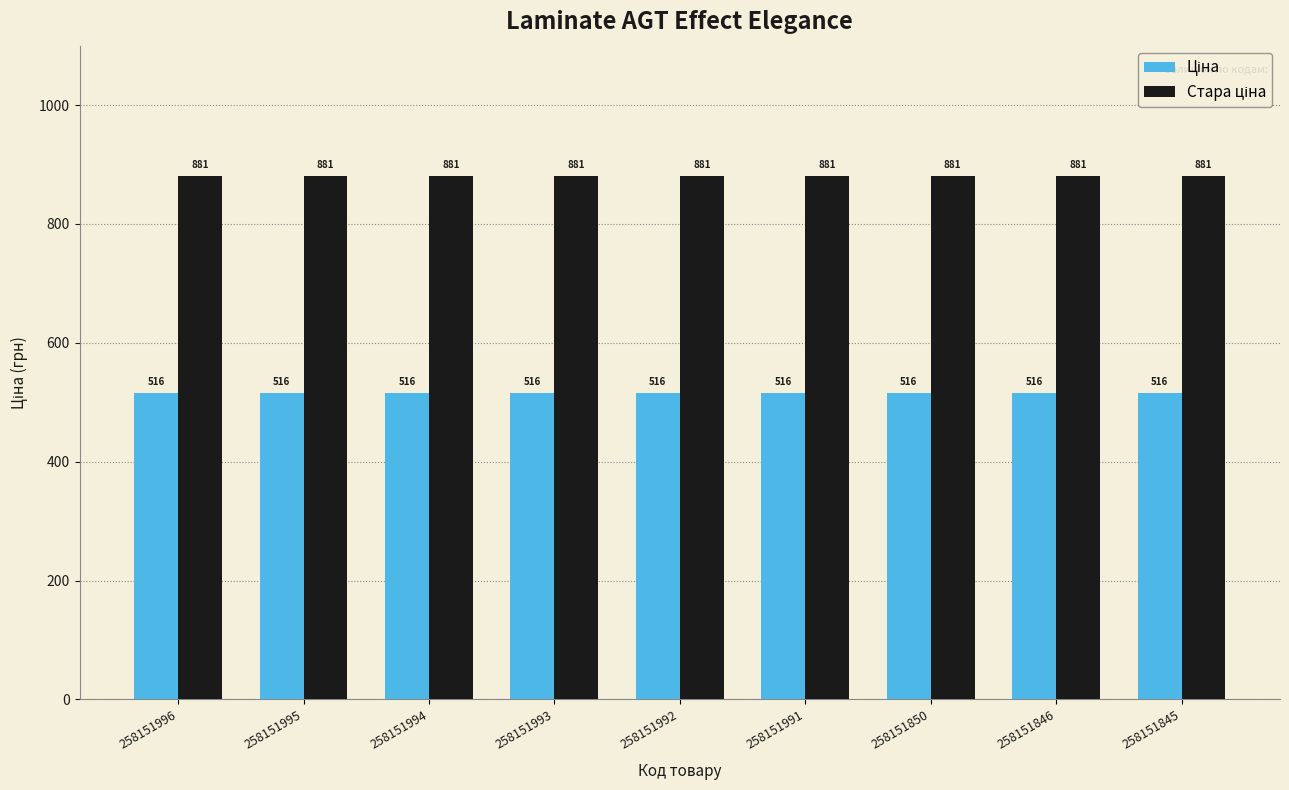

At how many categories does at least one series exceed 854?

9